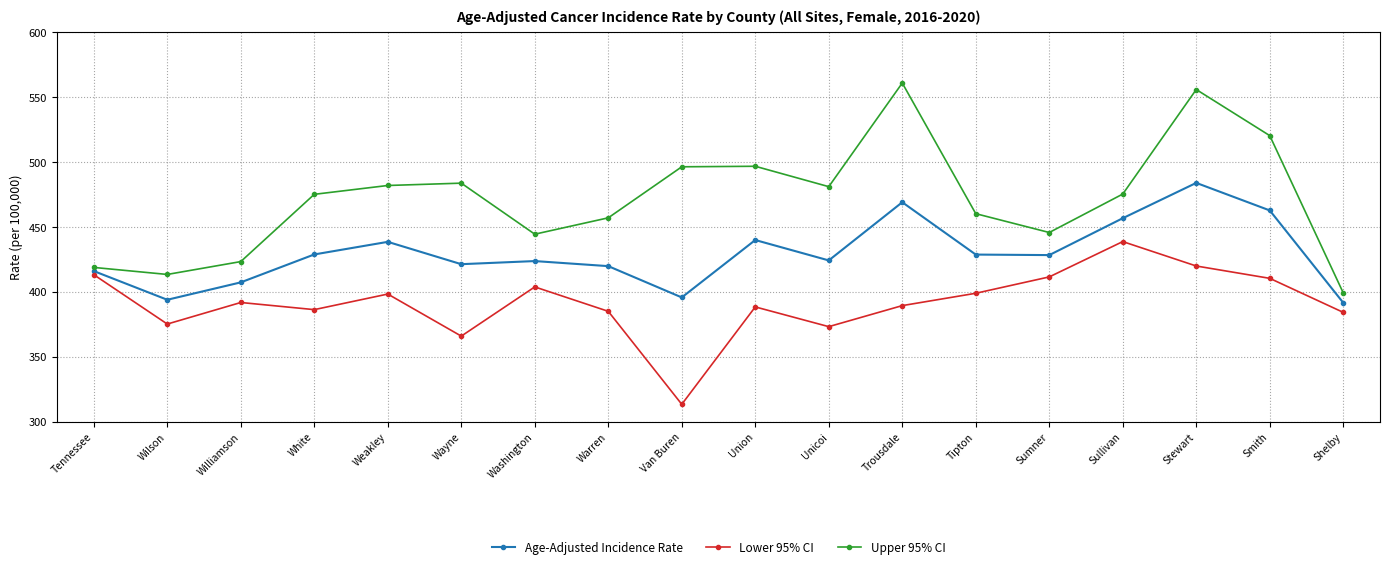

What is the total value across all series at Tennessee?

1247.7